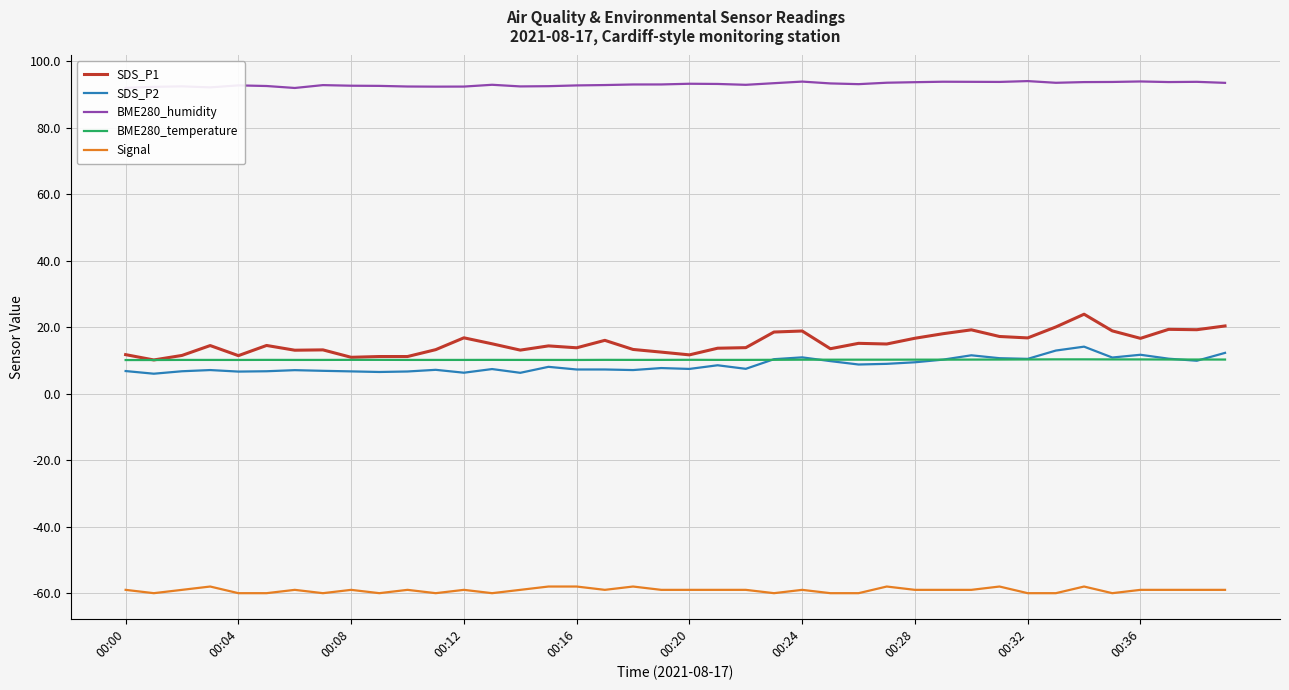

What is the minimum value for BME280_humidity?

92.0